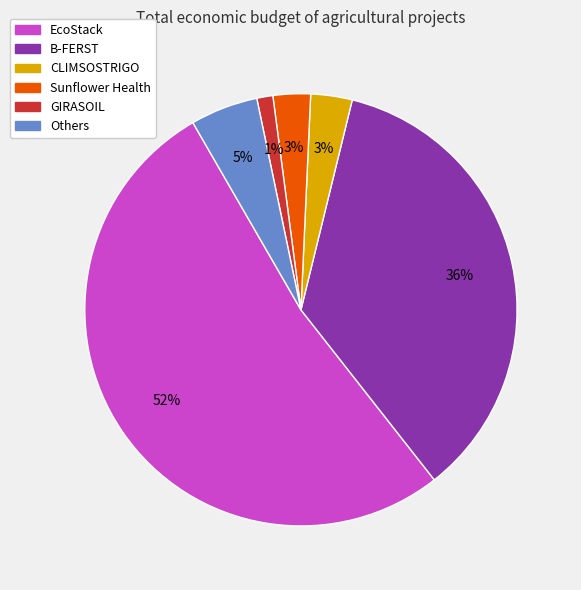

Does any single category account for the majority?

Yes